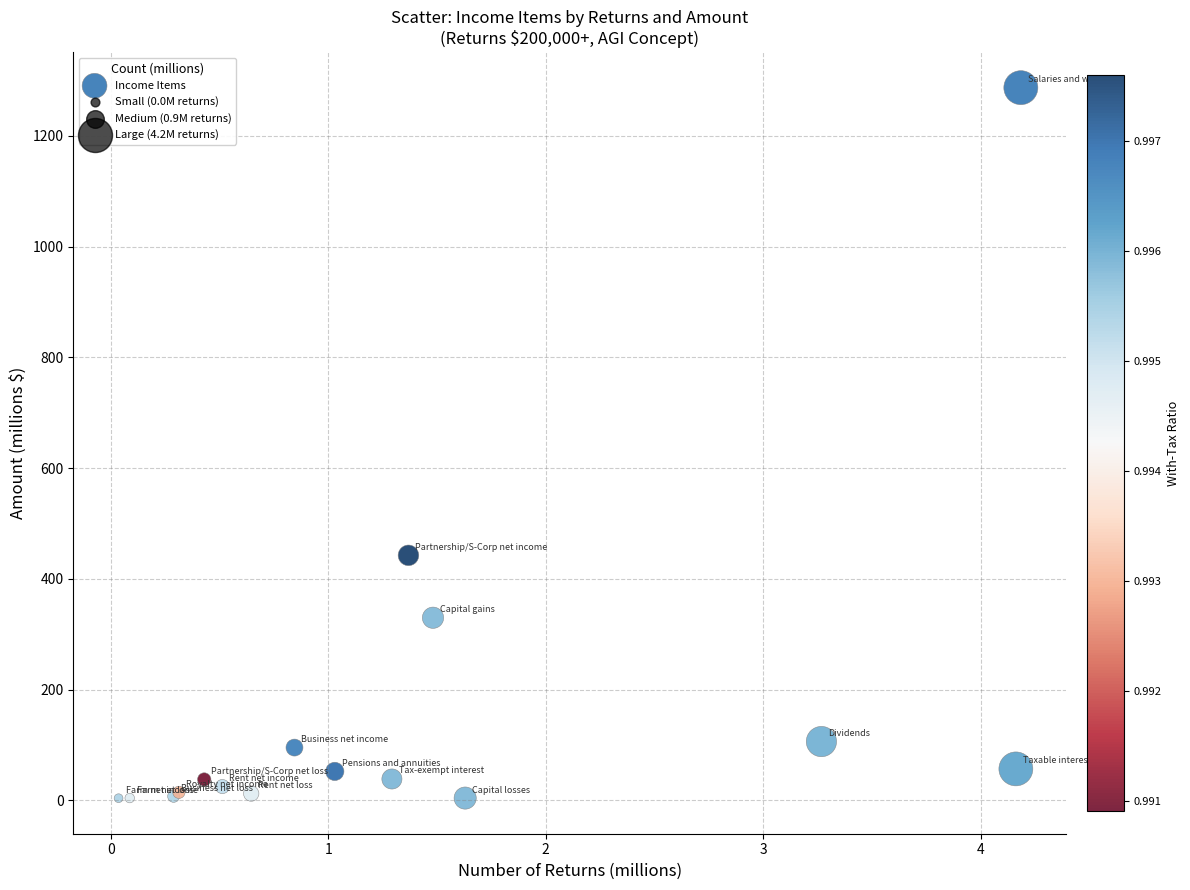

What Y value in the scatter plot is closest to 645?

442.4